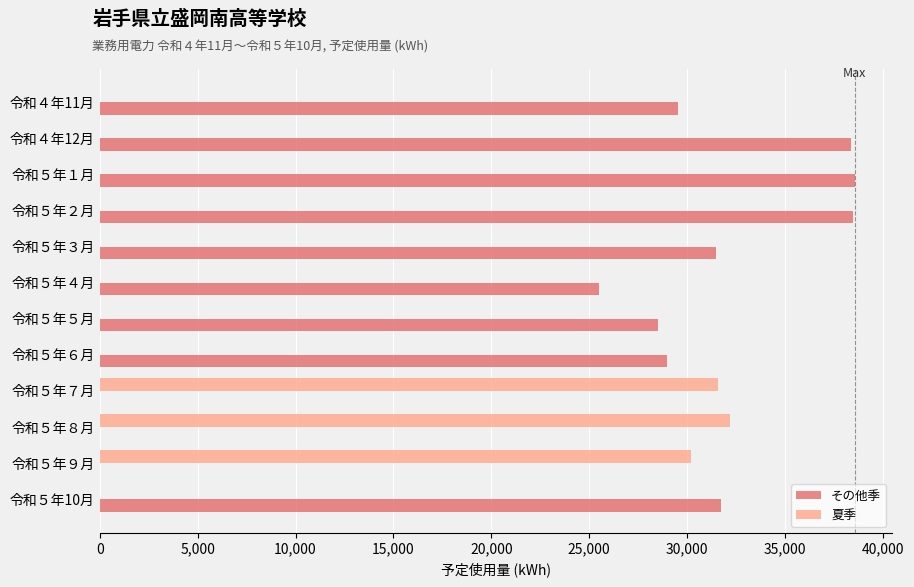

Is the value of 夏季 at 令和４年12月 greater than the value of その他季 at 令和５年１月?

No